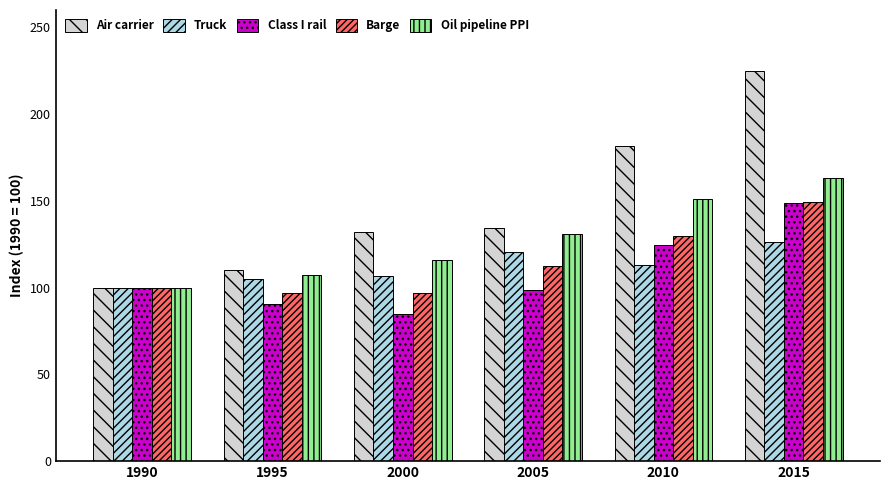

What is the highest value of the Barge series?

149.1